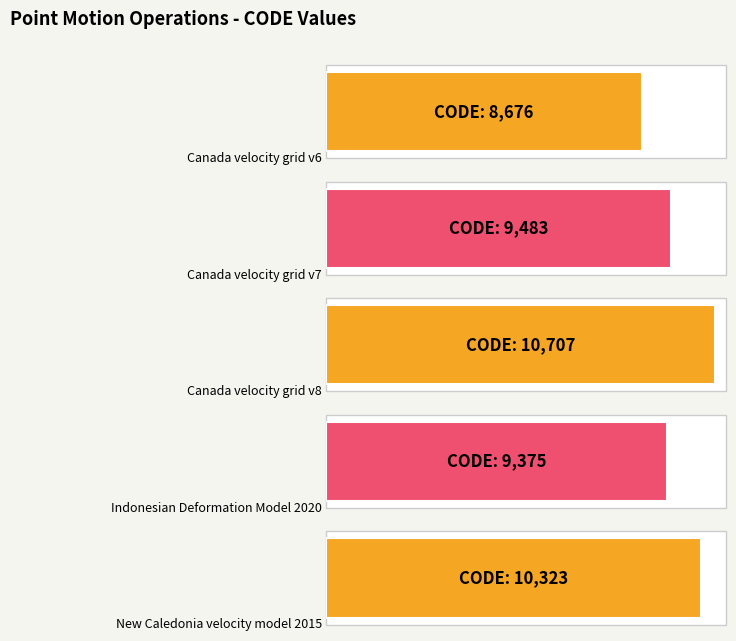

What value does the data have at New Caledonia velocity model 2015, to the nearest 50?

10300